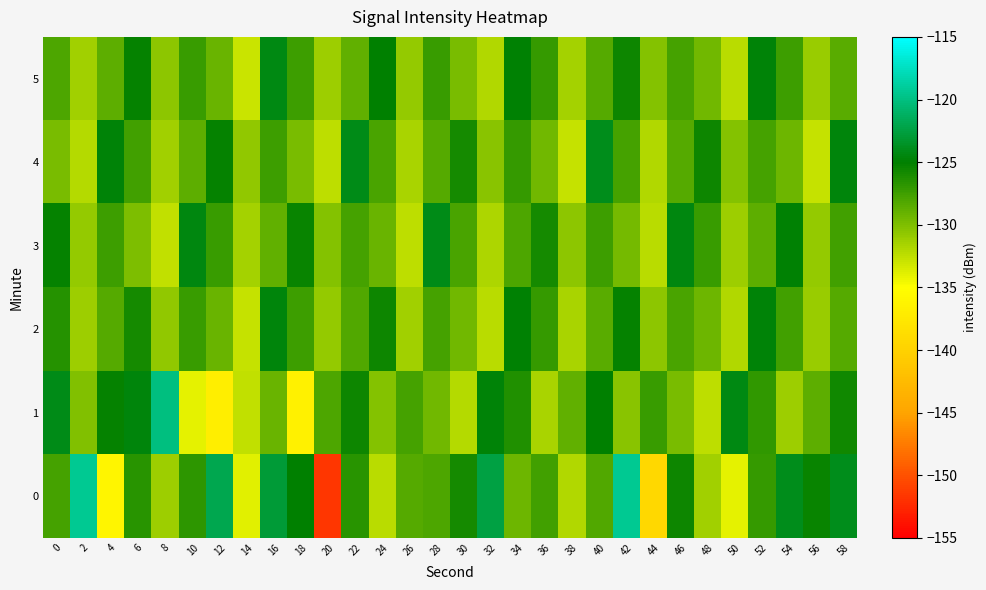

How many data points does each series have?

30